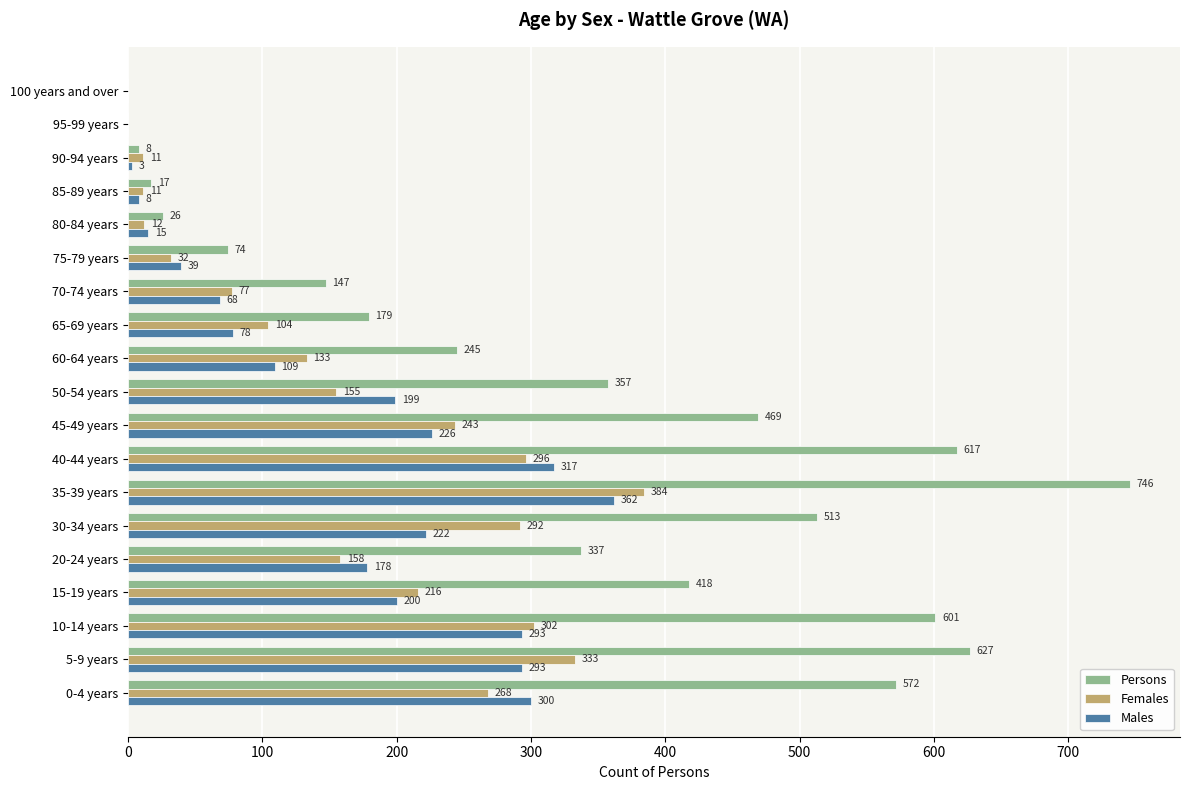

What is the sum of all Persons values?

5953